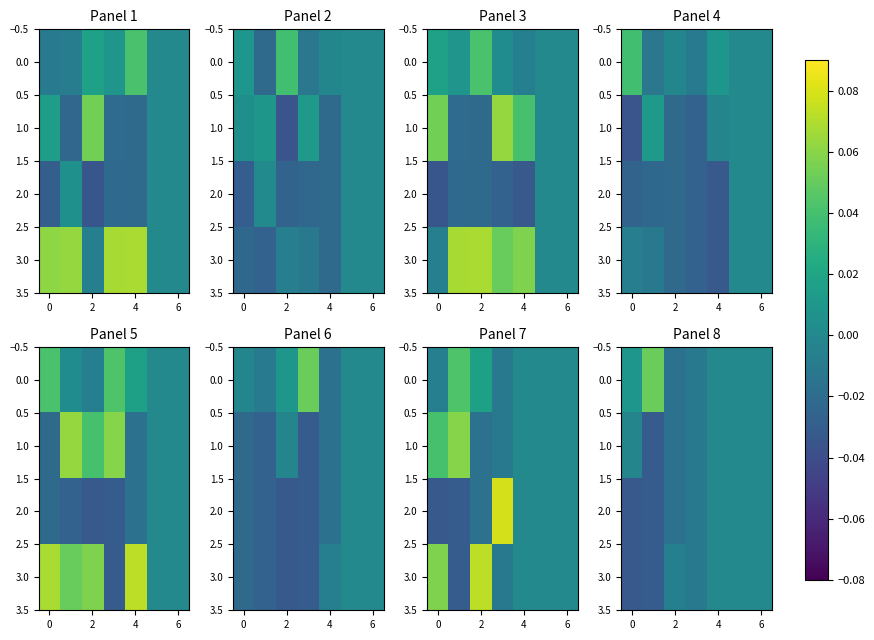

Count the 3.0 values in the range 0 to 1.

3